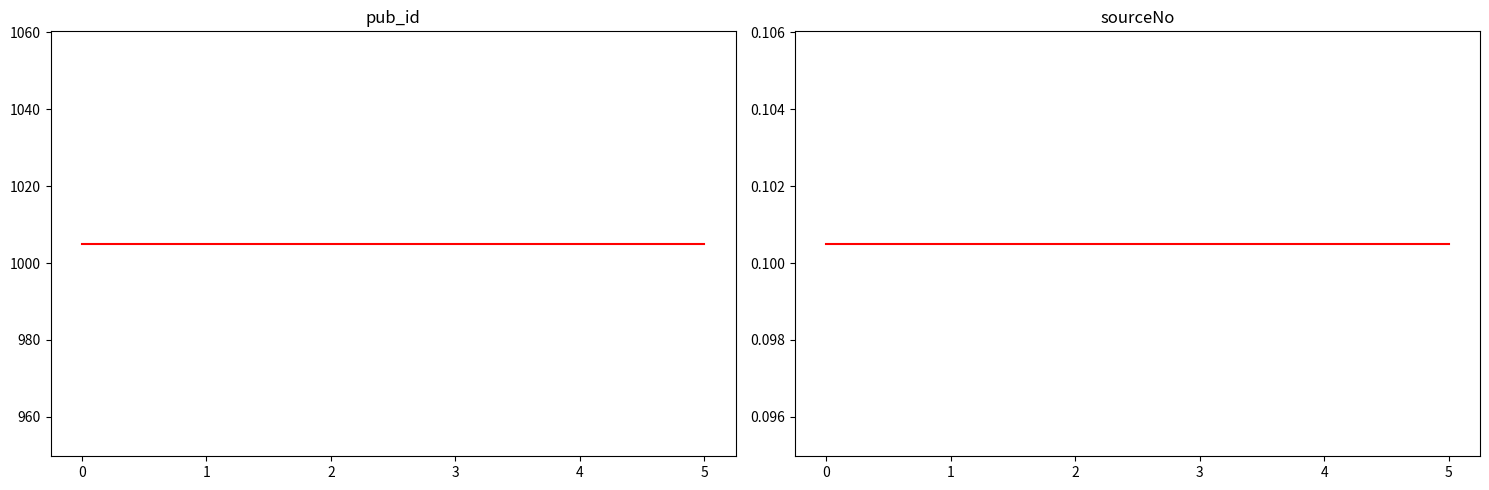

Which series has the largest range (max minus min)?

pub_id